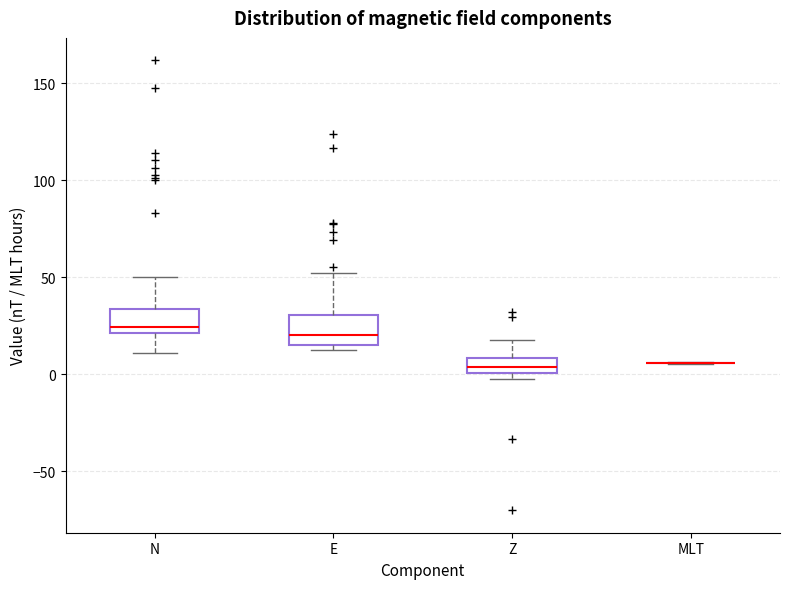

Reading left to right, read every box against the y-axis: the position of its median line, the range the box covers, and the ends of its whiskers. The values are not printed on the chart, so give them approximately, as read against the axis.

N: median 25, box 20 to 35, whiskers 10 to 50
E: median 20, box 15 to 30, whiskers 15 (just below the box's lower edge) to 50
Z: median 5, box 0 to 10, whiskers -5 to 20
MLT: box collapsed to a line at 5, whiskers 5 to 5